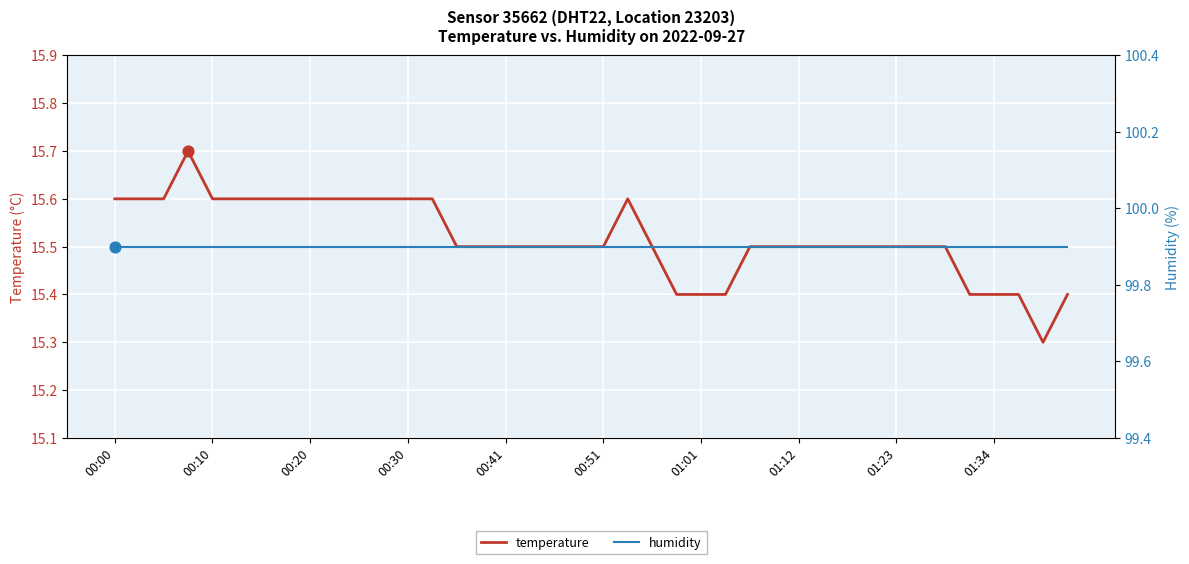

Is it true that temperature equals 15.6 at 00:00?

True